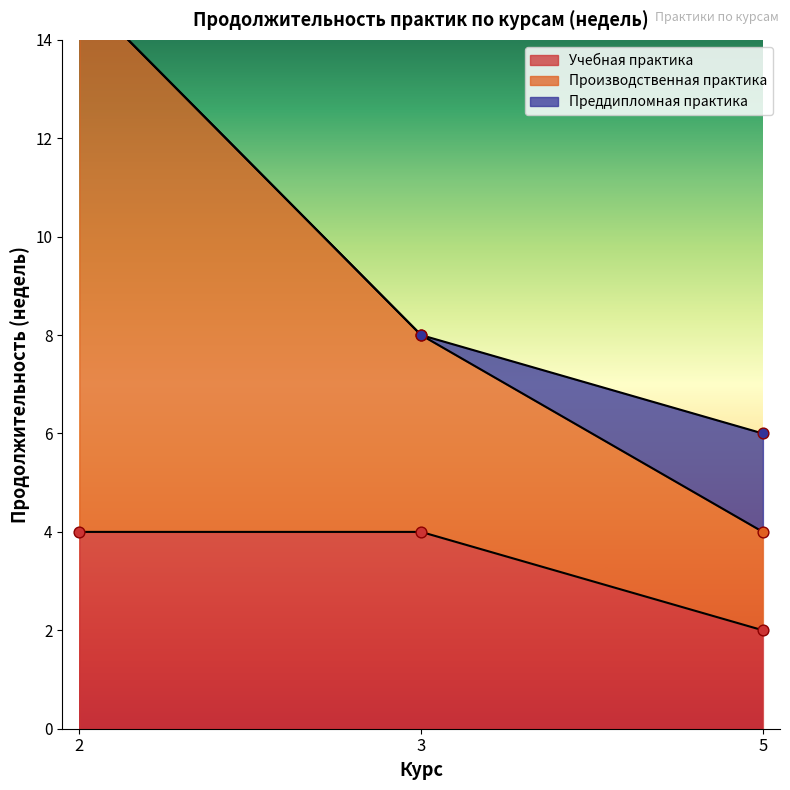

Which series contains the lowest Y value?

Учебная практика